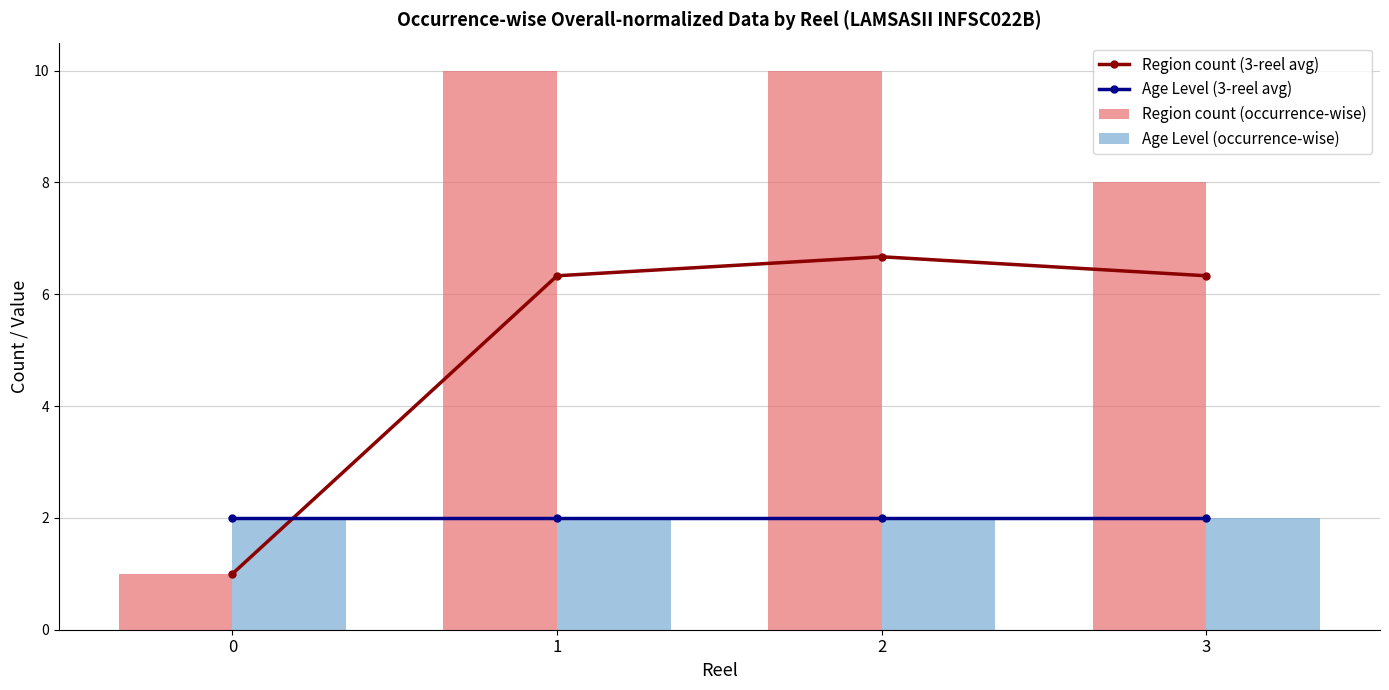

True or false: Age Level (occurrence-wise) has a value of 2.9 at 0.

False